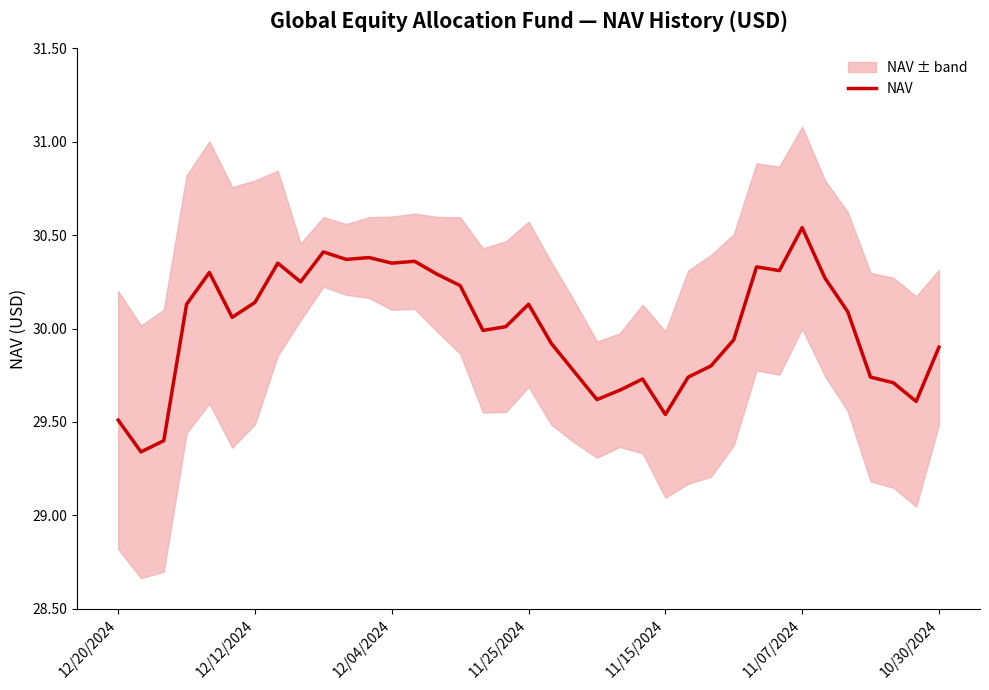

At which label does NAV reach its peak?

11/07/2024